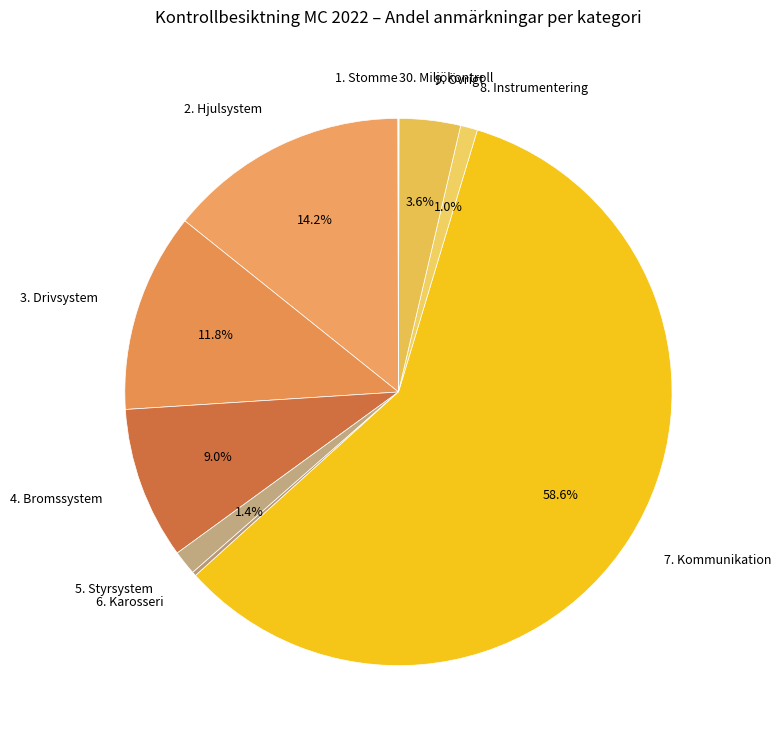

Which slice is the largest?

7. Kommunikation